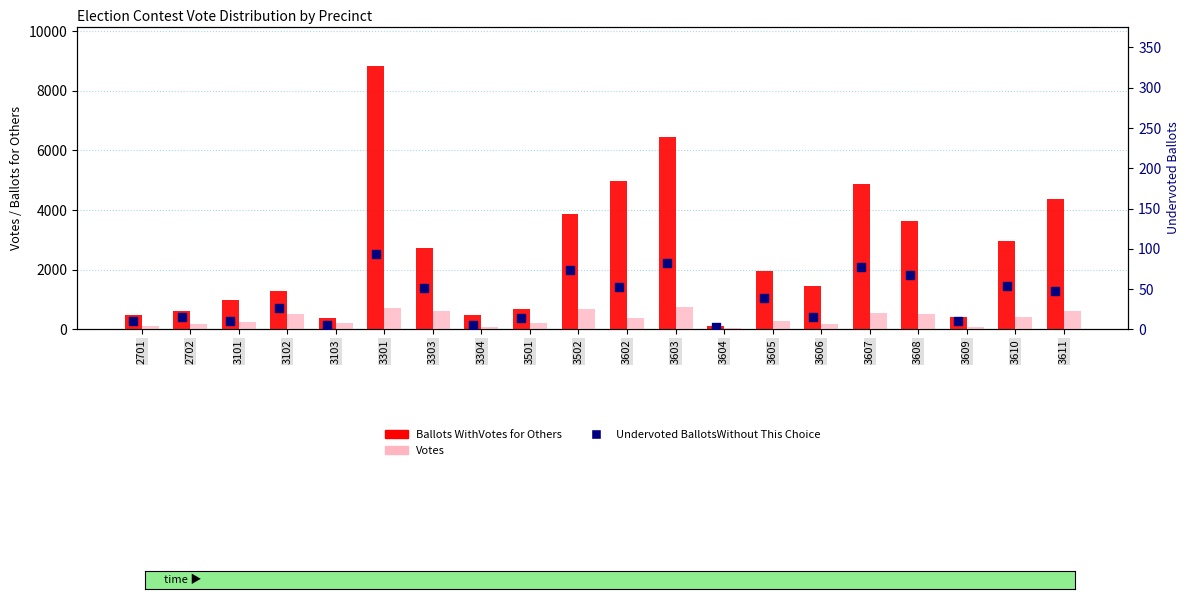

Which series contains the lowest Y value?

Undervoted BallotsWithout This Choice